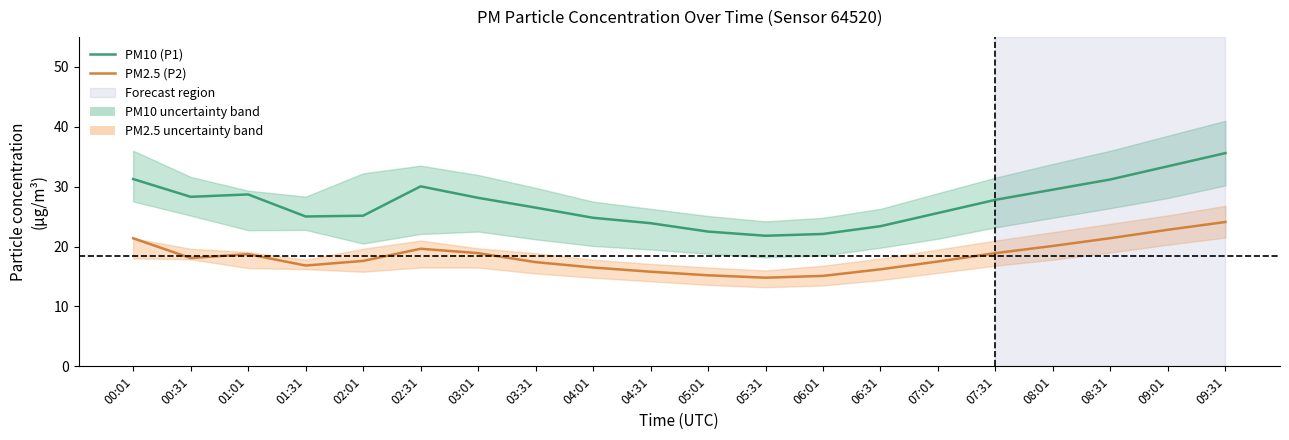

Which label corresponds to the smallest value in the chart?

05:31